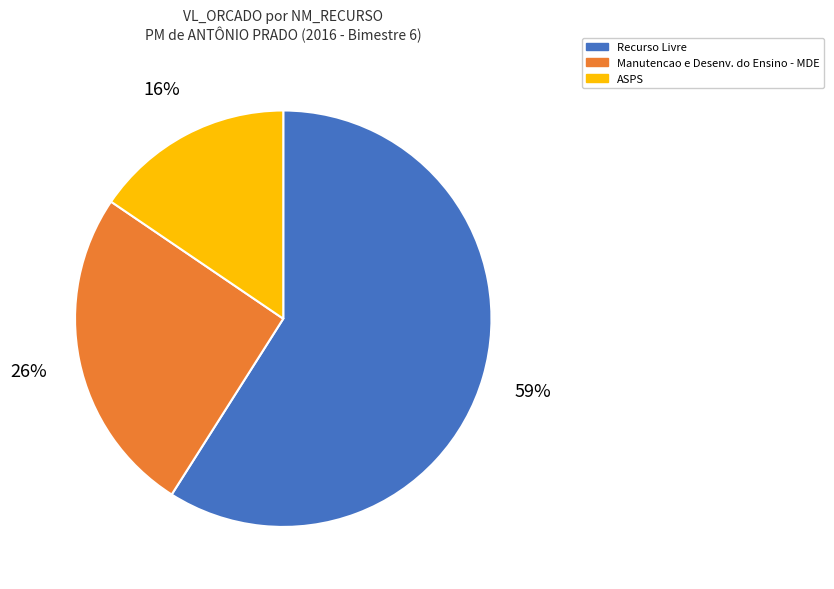

Is there a majority slice in this chart?

Yes